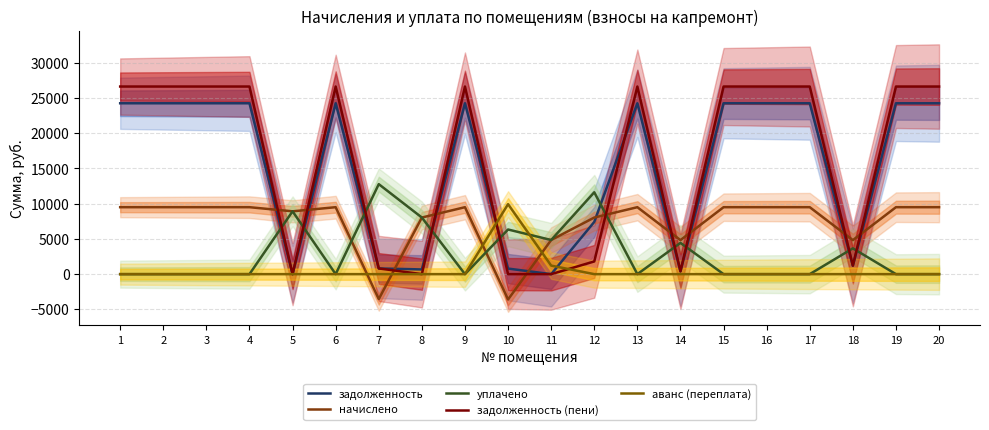

Is the value of уплачено at 18 greater than the value of начислено at 8?

No